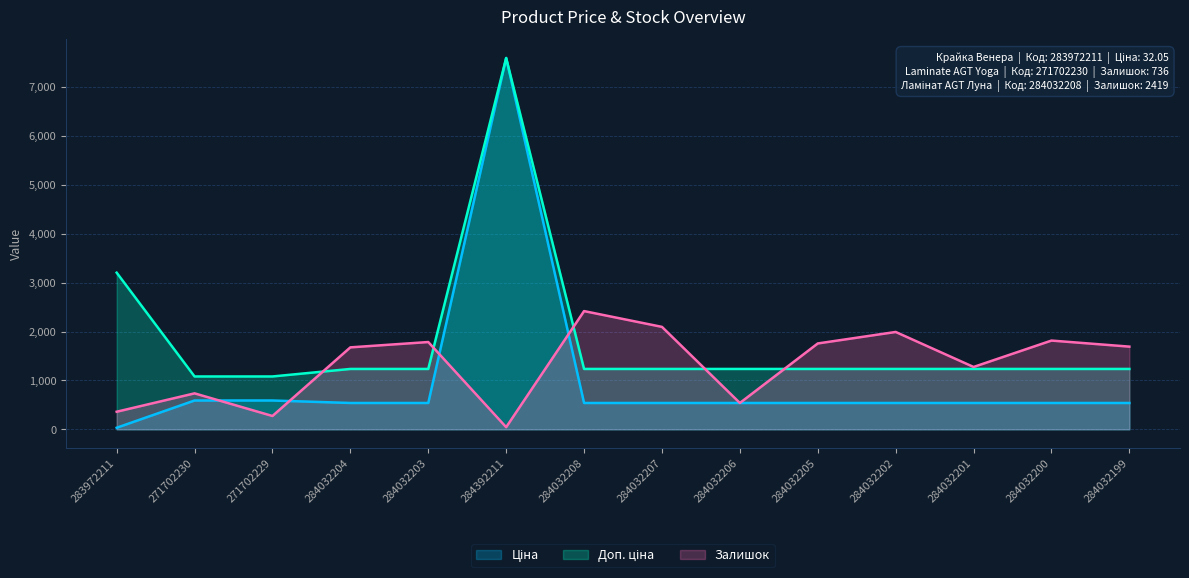

What is the sum of the Залишок values at 284032205 and 284032200?

3573.0